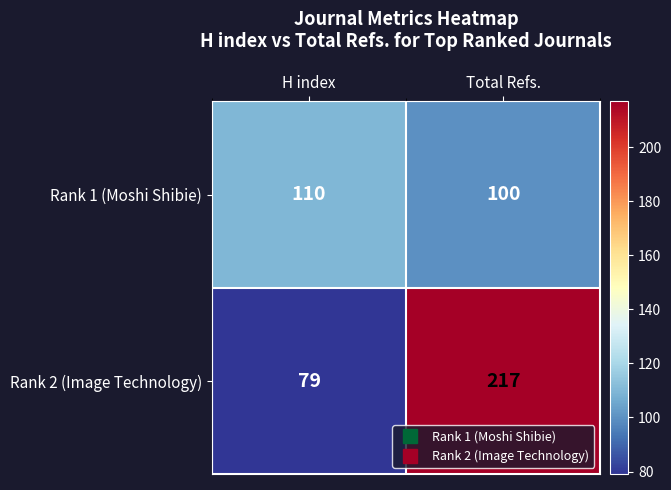

What is the difference between the Rank 1 (Moshi Shibie) values at Total Refs. and H index?

10